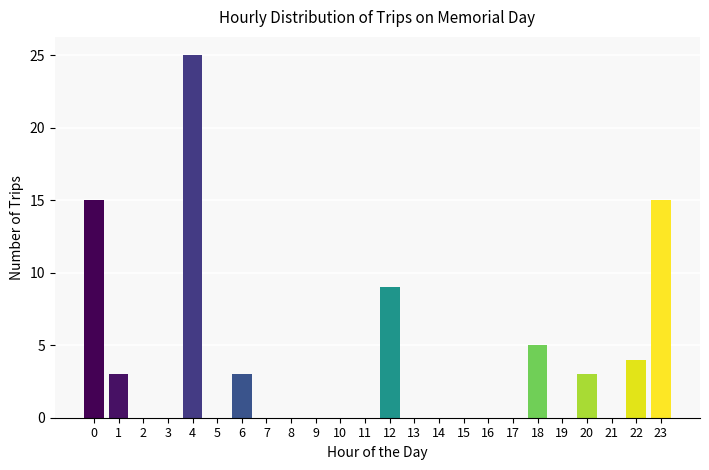

Reading left to right, what are all the values shown in this chart?

0=15	1=3	2=0	3=0	4=25	5=0	6=3	7=0	8=0	9=0	10=0	11=0	12=9	13=0	14=0	15=0	16=0	17=0	18=5	19=0	20=3	21=0	22=4	23=15